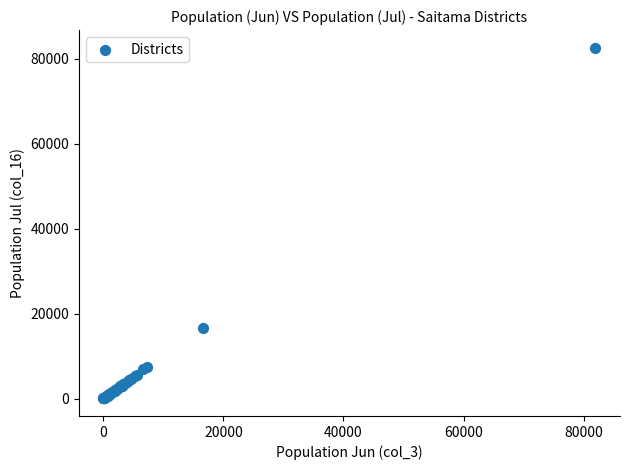

What Y value in the scatter plot is closest to 41326?

16717